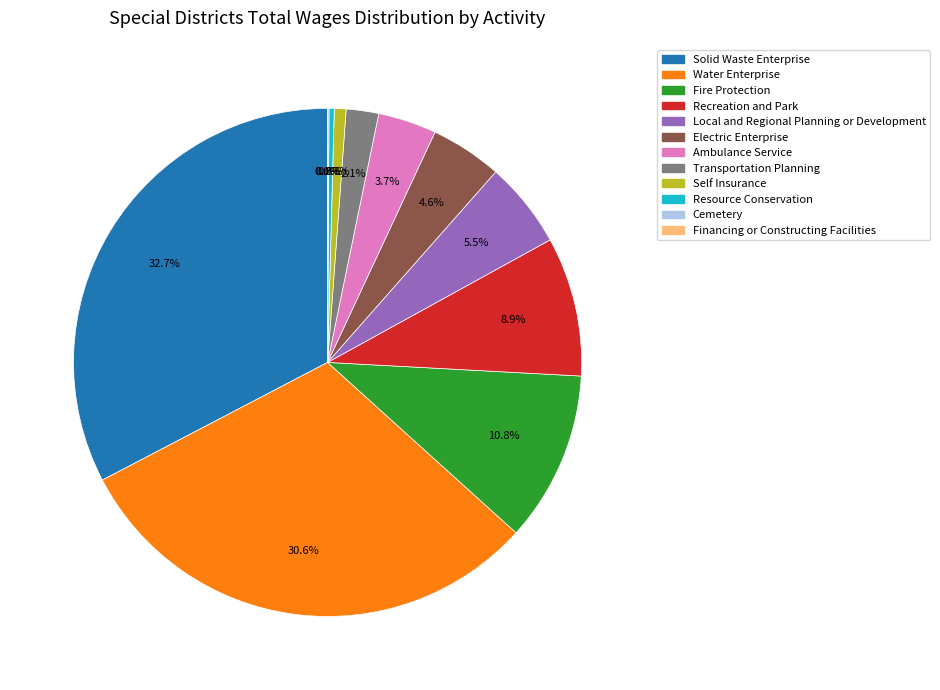

What percentage do Ambulance Service and Resource Conservation together represent?

4.0%